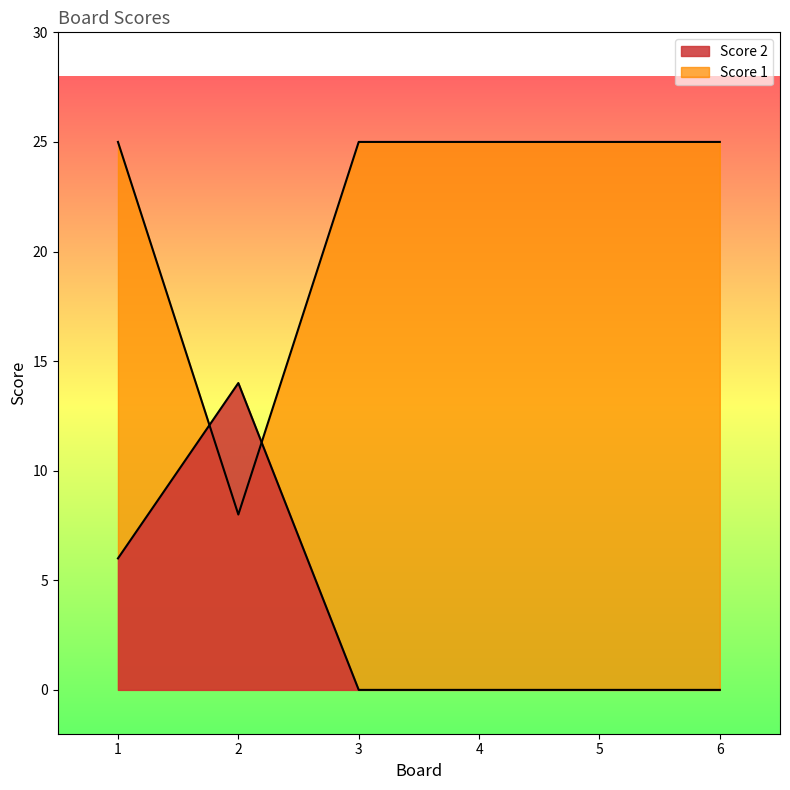

Where is the first local maximum for Score 2?

2